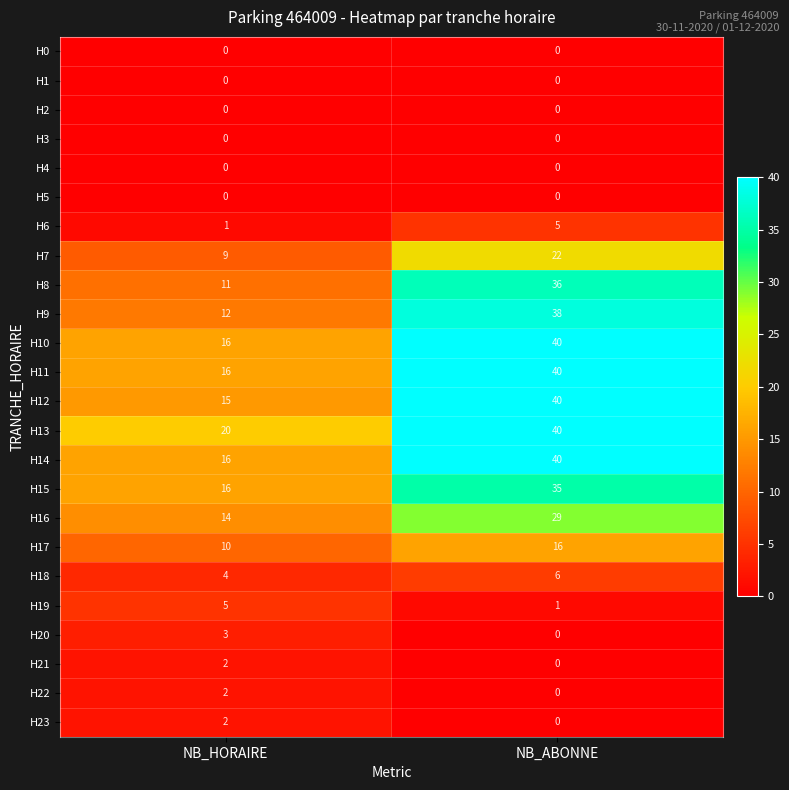

Which series has the largest range (max minus min)?

H9